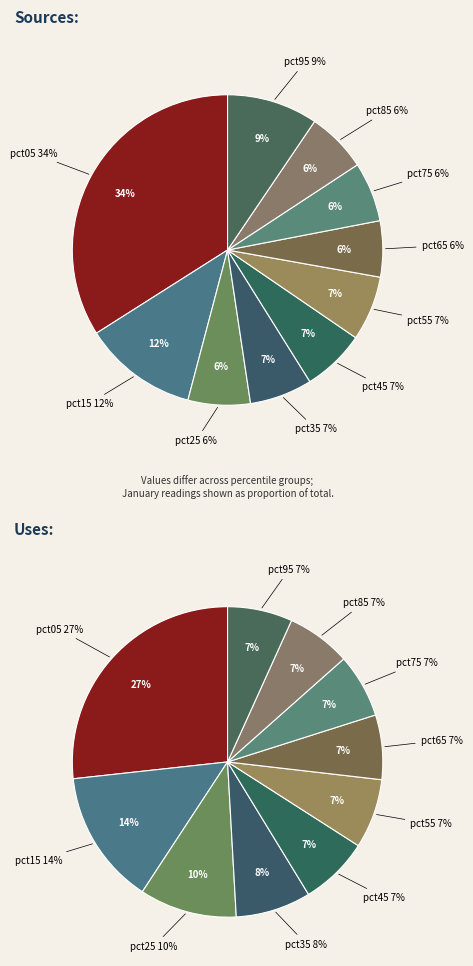

To the nearest percent, what is the difference between the largest and smallest slice percentages?

20%